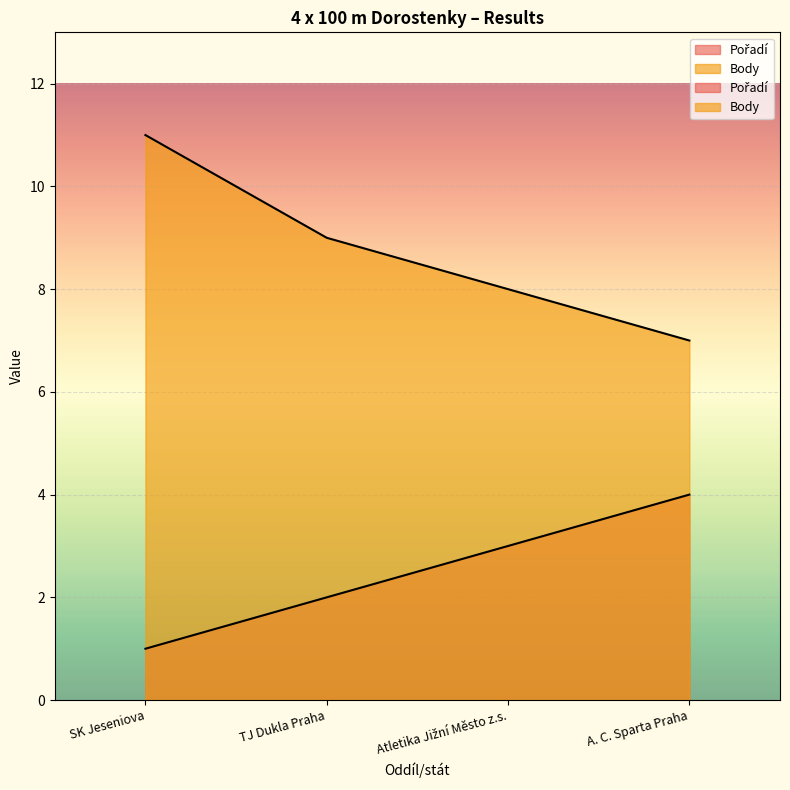

Which category has the lowest value across all series?

SK Jeseniova